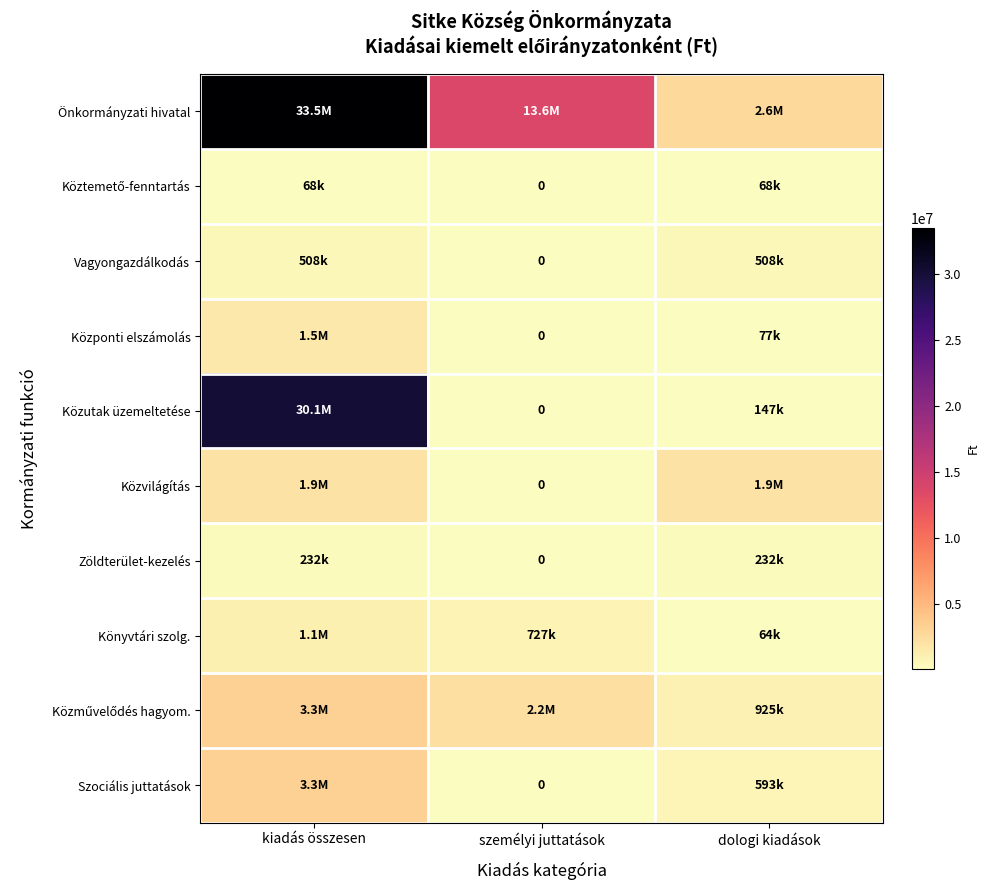

At which label is Közutak üzemeltetése closest to 15062415?

dologi kiadások